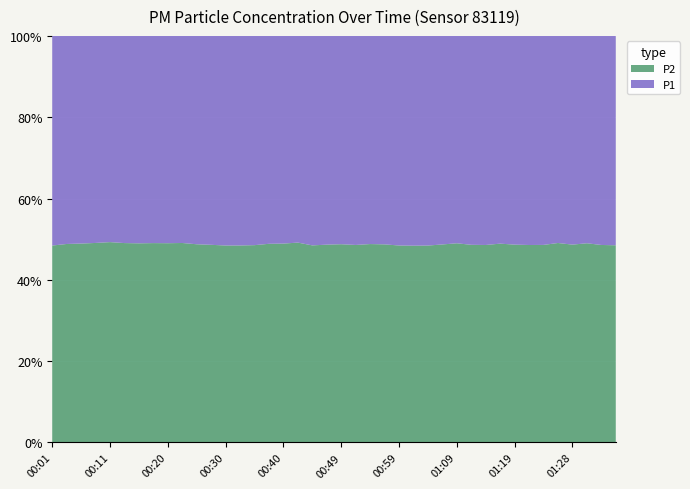

Reading left to right, transcribe all the data shown in this chart.

P1: 11.2	10.4	10.9	10.2	10.2	10.7	11.0	10.3	10.8	10.9	11.5	12.1	12.3	11.5	11.6	11.1	10.6	10.9	13.3	12.1	12.8	12.3	11.6	12.1	12.8	12.3	11.9	11.5	11.4	12.3	12.6	12.6	12.5	12.6	12.6	11.4	12.1	12.2	13.2	12.7
P2: 10.5	10.0	10.5	9.8	9.9	10.3	10.6	9.9	10.4	10.5	10.9	11.4	11.5	10.8	10.9	10.6	10.2	10.6	12.6	11.4	12.2	11.7	11.0	11.5	12.0	11.5	11.2	10.9	10.9	11.6	11.9	12.1	11.8	11.9	11.9	11.0	11.5	11.7	12.5	12.0